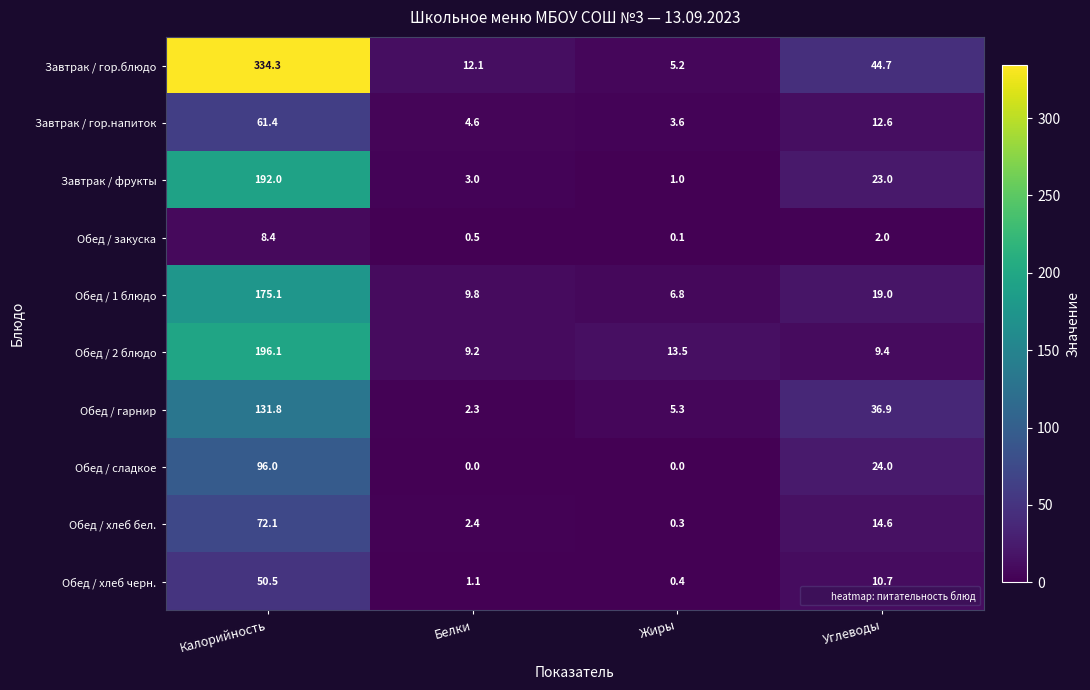

What is the difference between the second highest and second lowest values in the Завтрак / фрукты series?

20.0